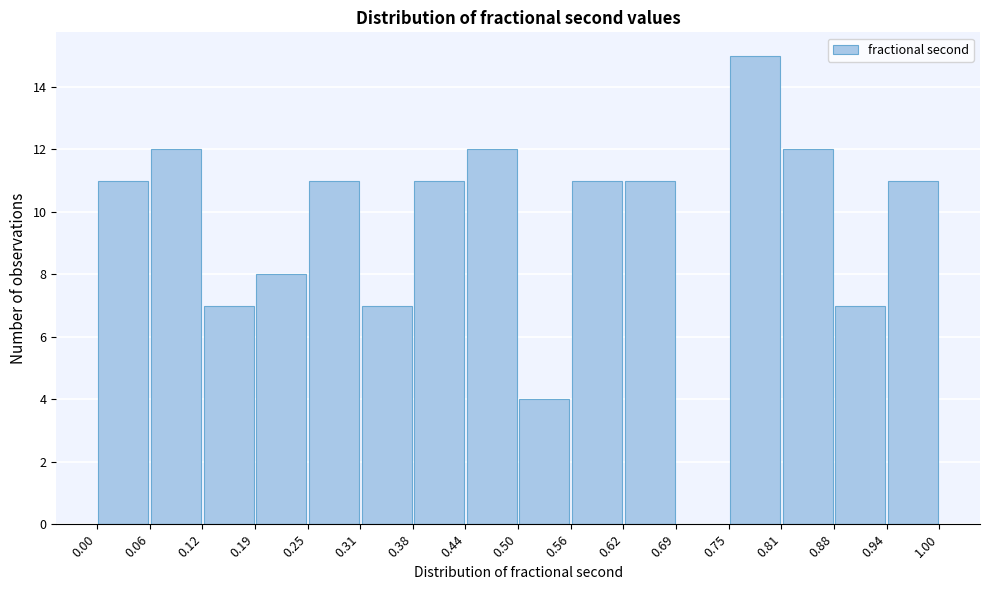

How tall is the bar that spans 0.19 to 0.25 on the x-axis? The values are not printed on the chart, so give them approximately, as read against the axis.

8